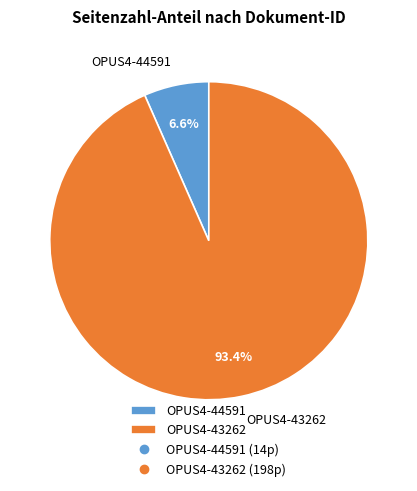

To the nearest percent, what is the difference between the largest and smallest slice percentages?

87%